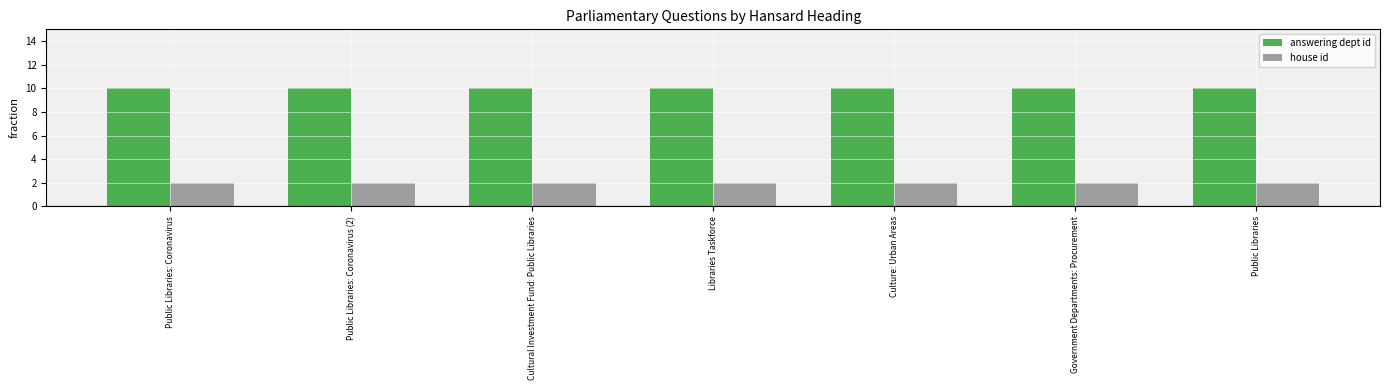

What is the maximum value for answering dept id?

10